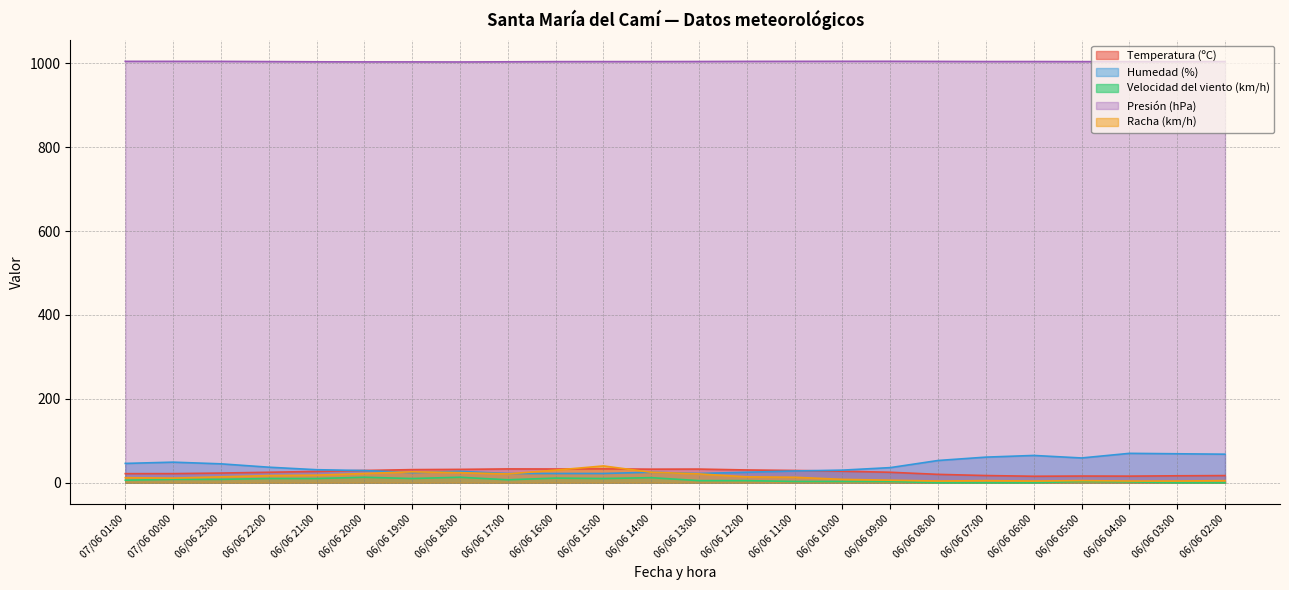

What is the difference between the maximum and minimum values in the Humedad (%) series?

48.0